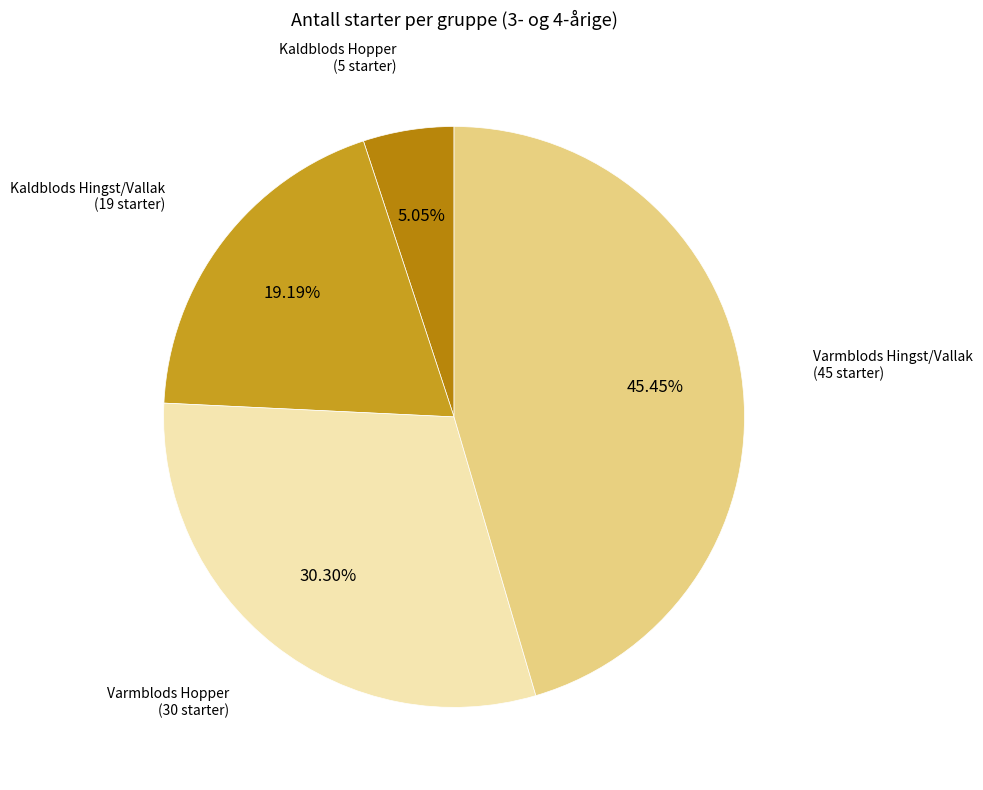

How many segments does this pie chart have?

4